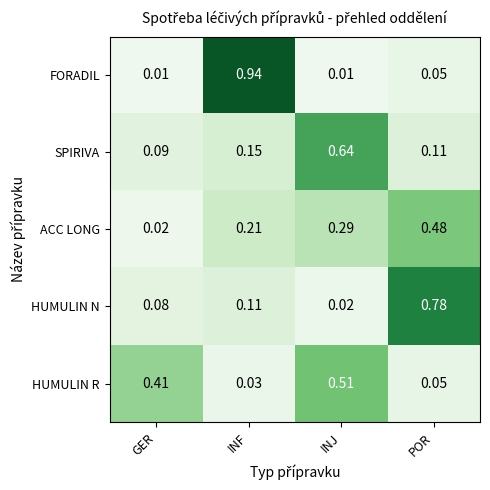

Which series has the widest spread of values?

FORADIL